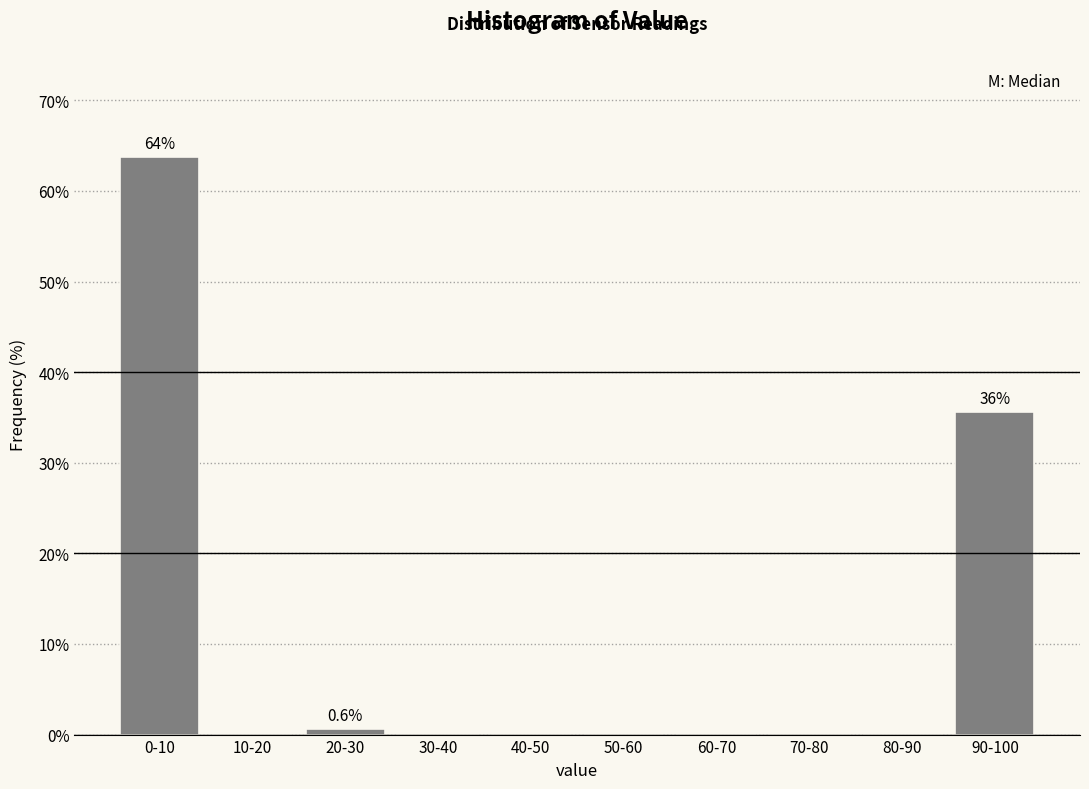

What is the sum of all values?

100.0